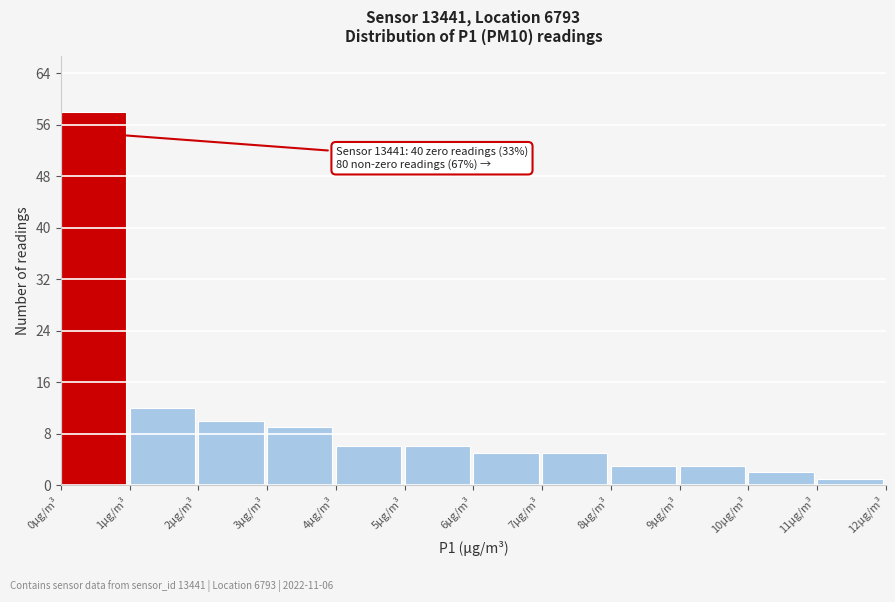

Which range on the x-axis has the tallest bar?

0 to 1